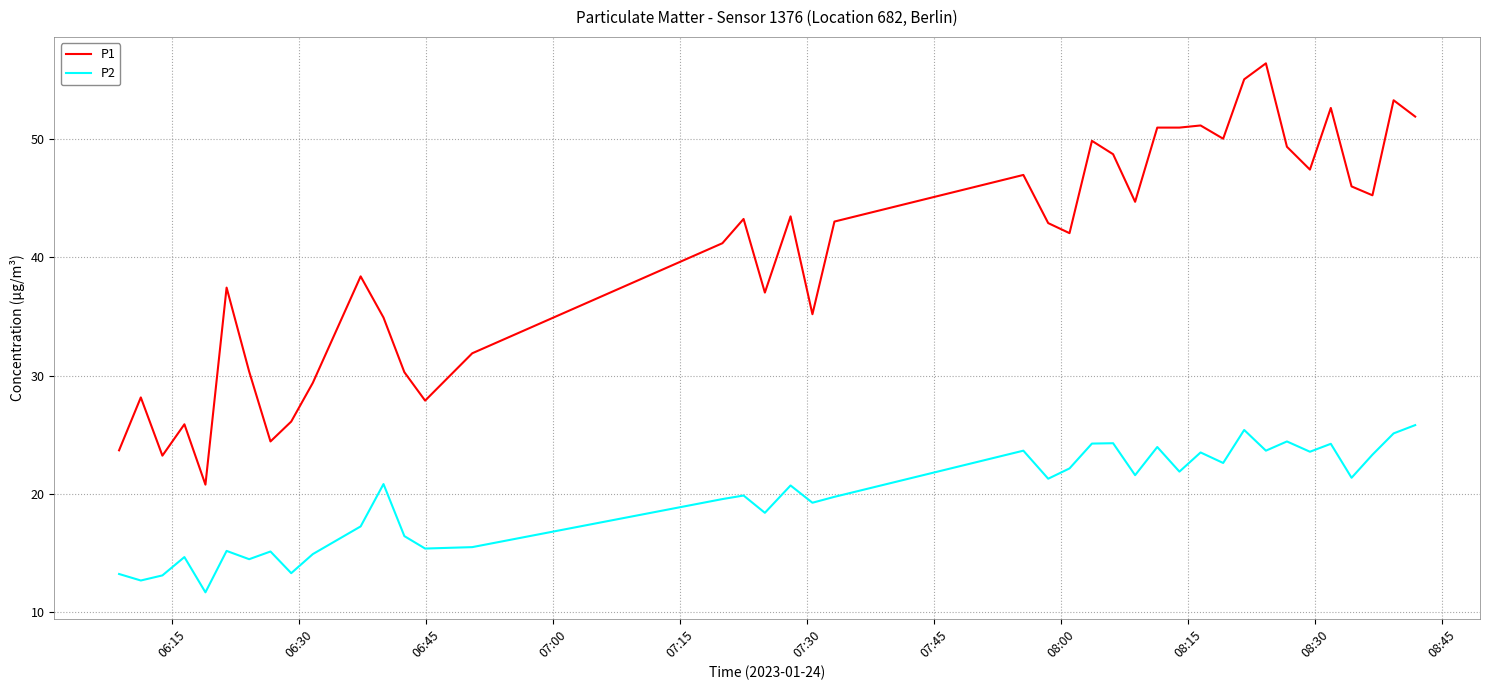

What is the minimum value shown in the chart?

11.7